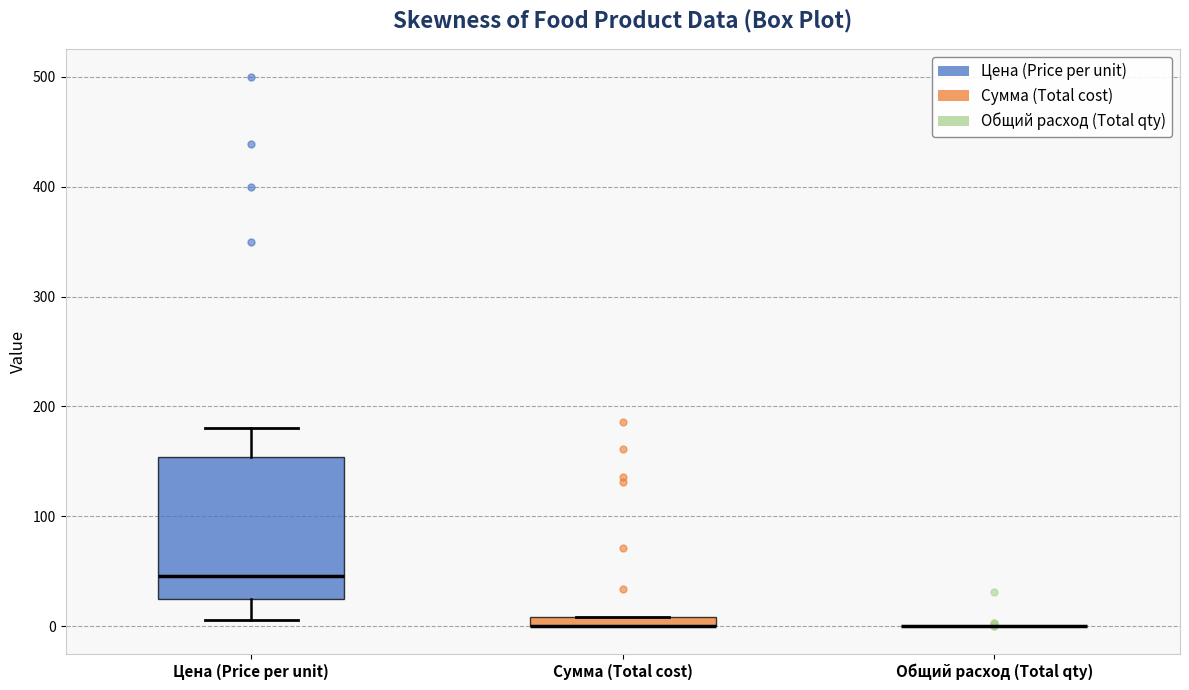

Which box is the tallest, from its lower edge to its upper edge?

Цена (Price per unit)